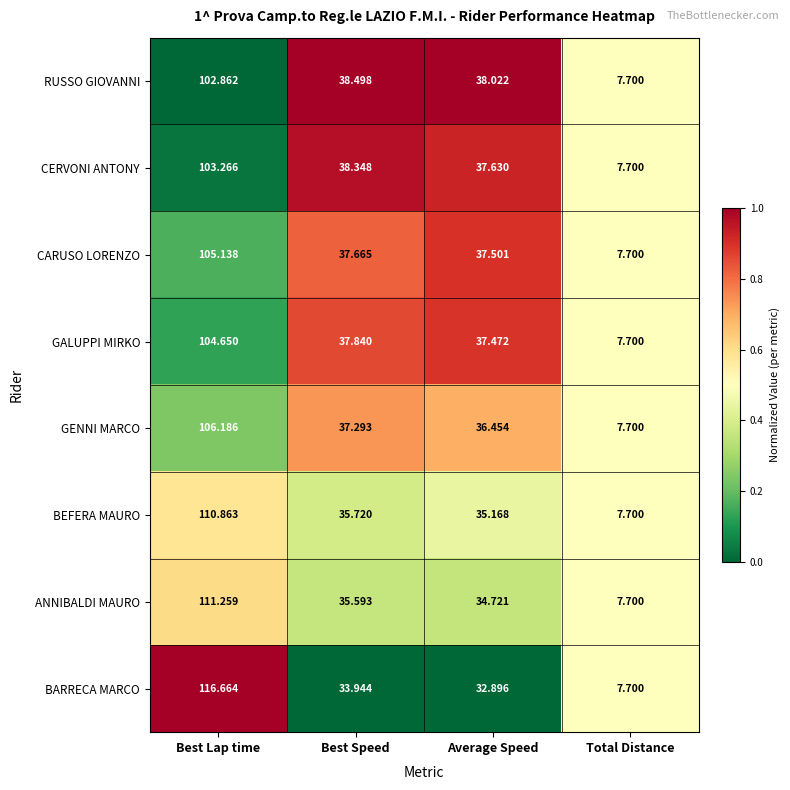

What is the spread (max minus min) of values at Best Lap time?

13.8